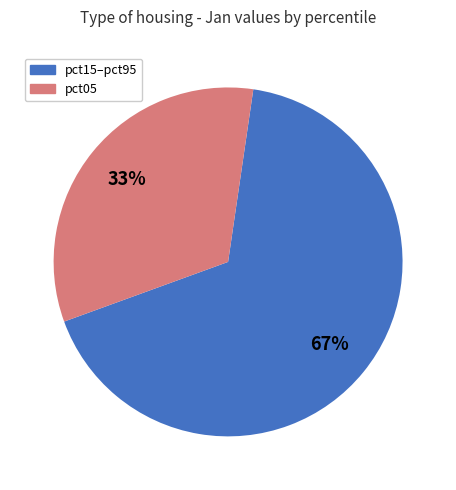

Is pct05 the majority of the pie?

No